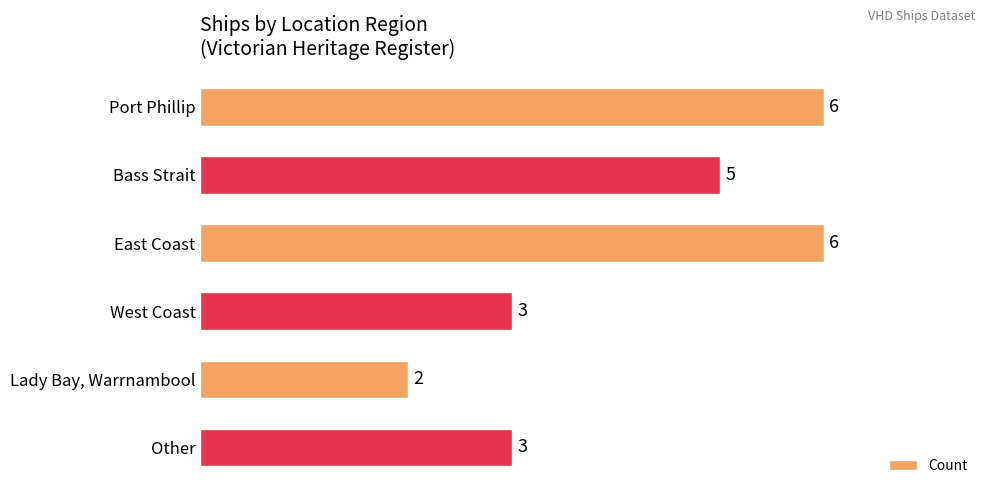

What is the difference between the second highest and minimum values?

4